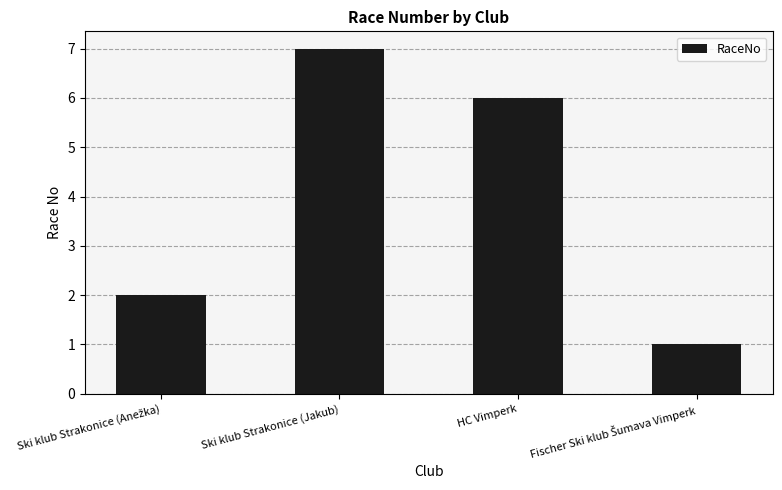

Count the number of data series in this chart.

1